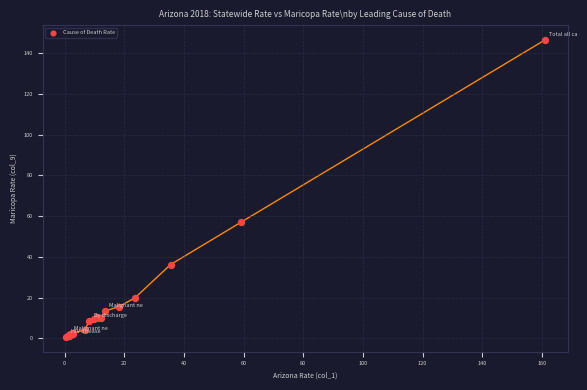

What Y value in the scatter plot is closest to 73?

56.9